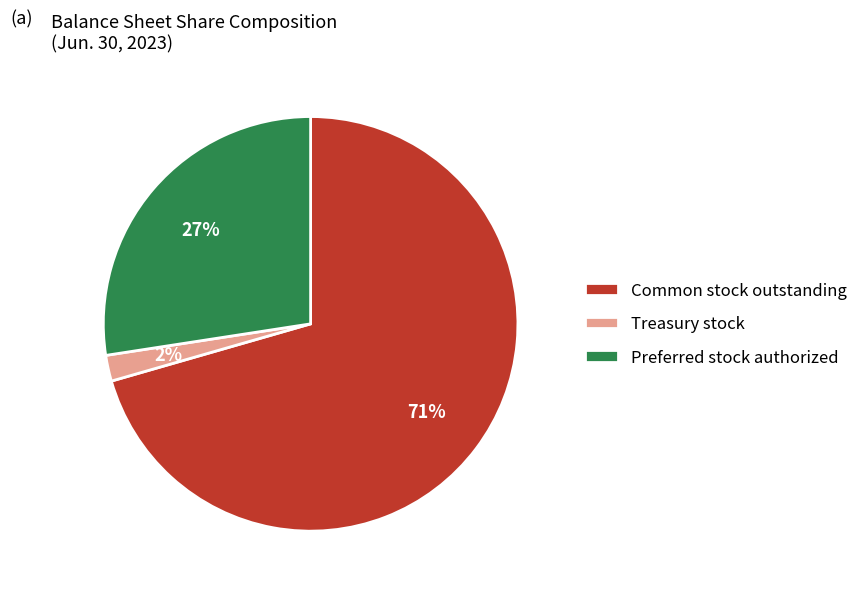

To the nearest percent, what is the average slice percentage?

33%